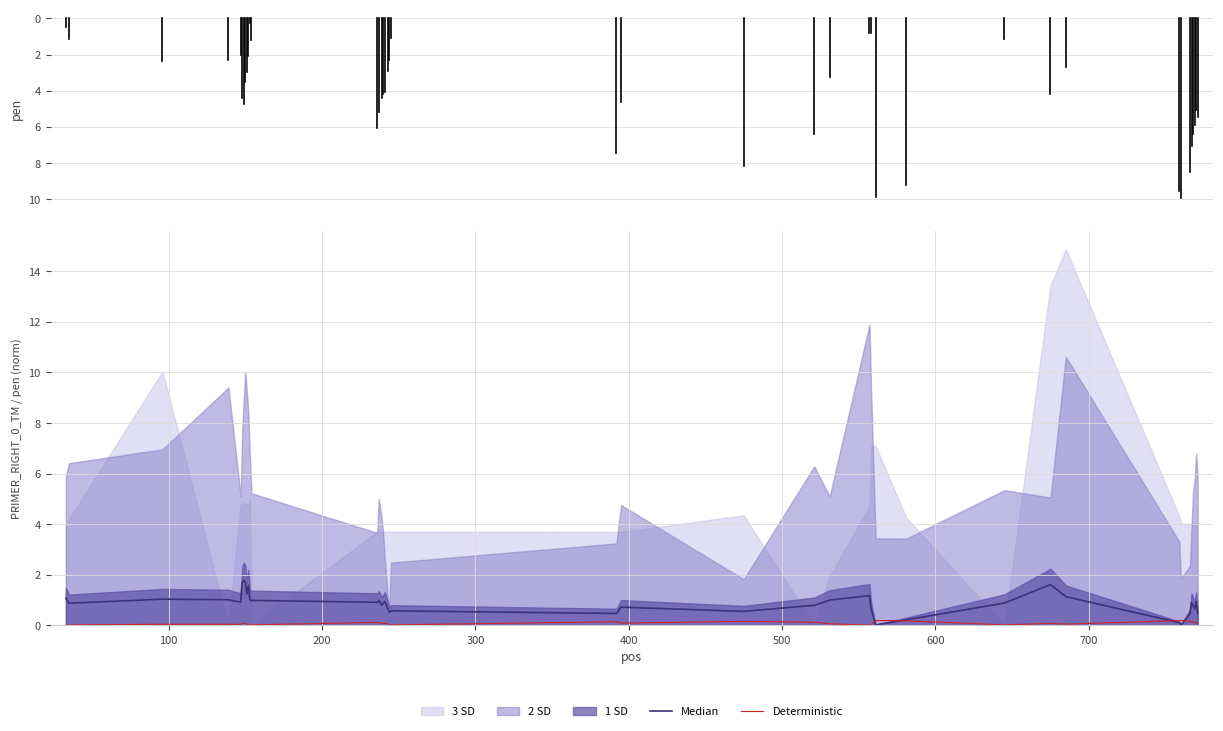

True or false: Median and Deterministic intersect in this chart.

True